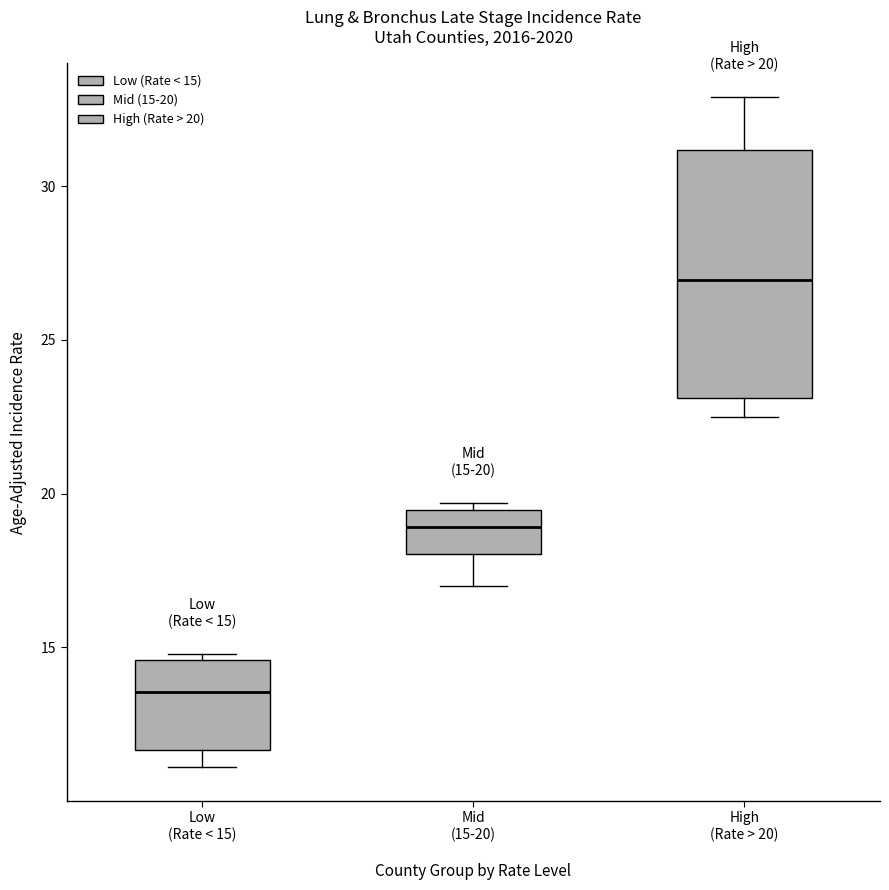

Which box is the tallest, from its lower edge to its upper edge?

High (Rate > 20)